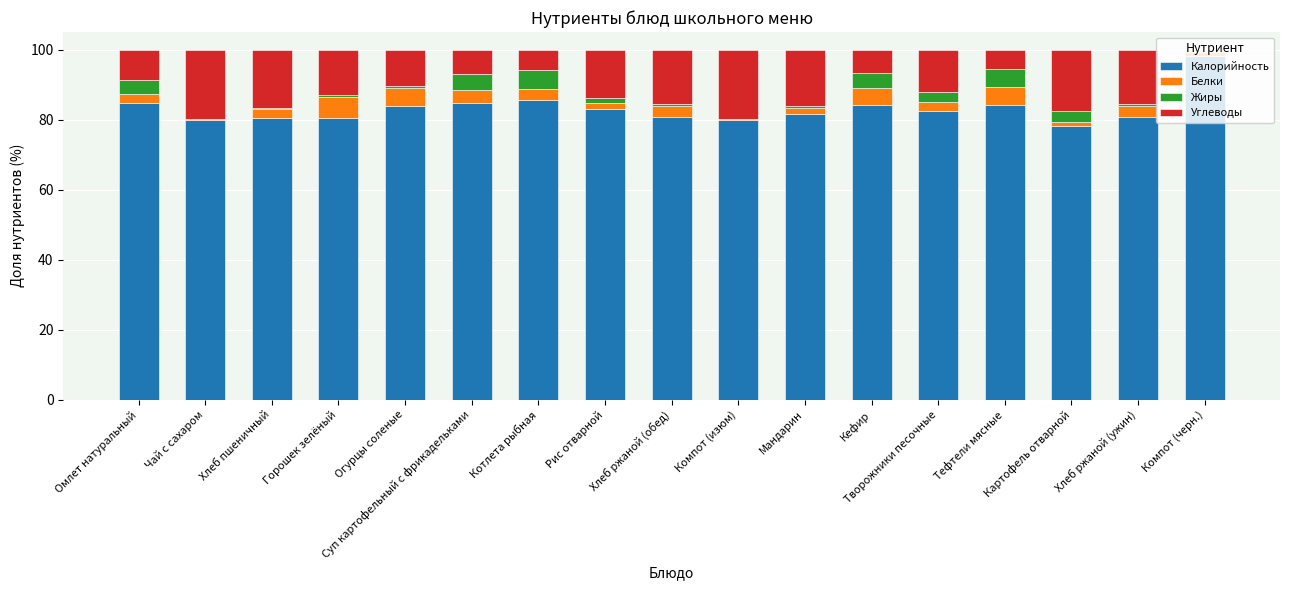

Are the bars grouped side by side (vs. stacked)?

No